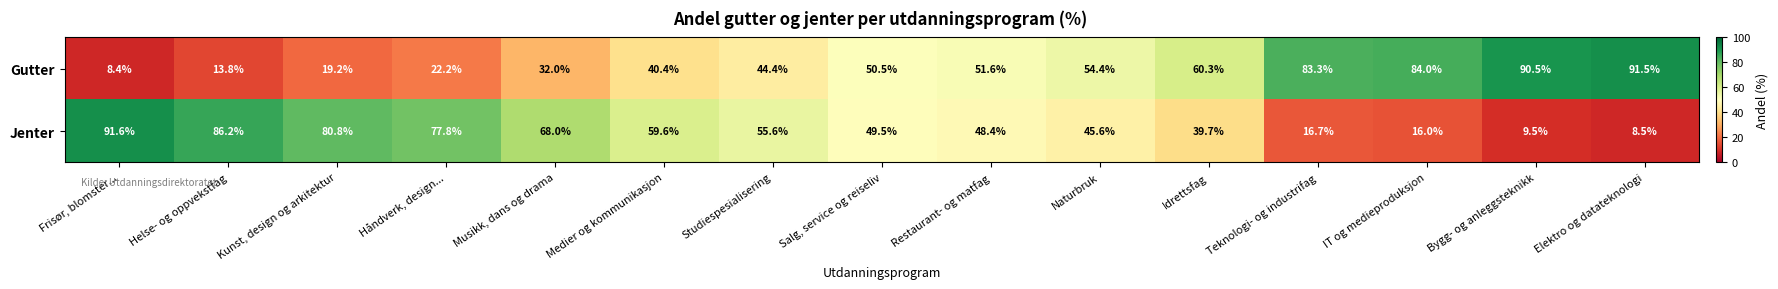

What is the difference between the highest and lowest values at Naturbruk?

8.8